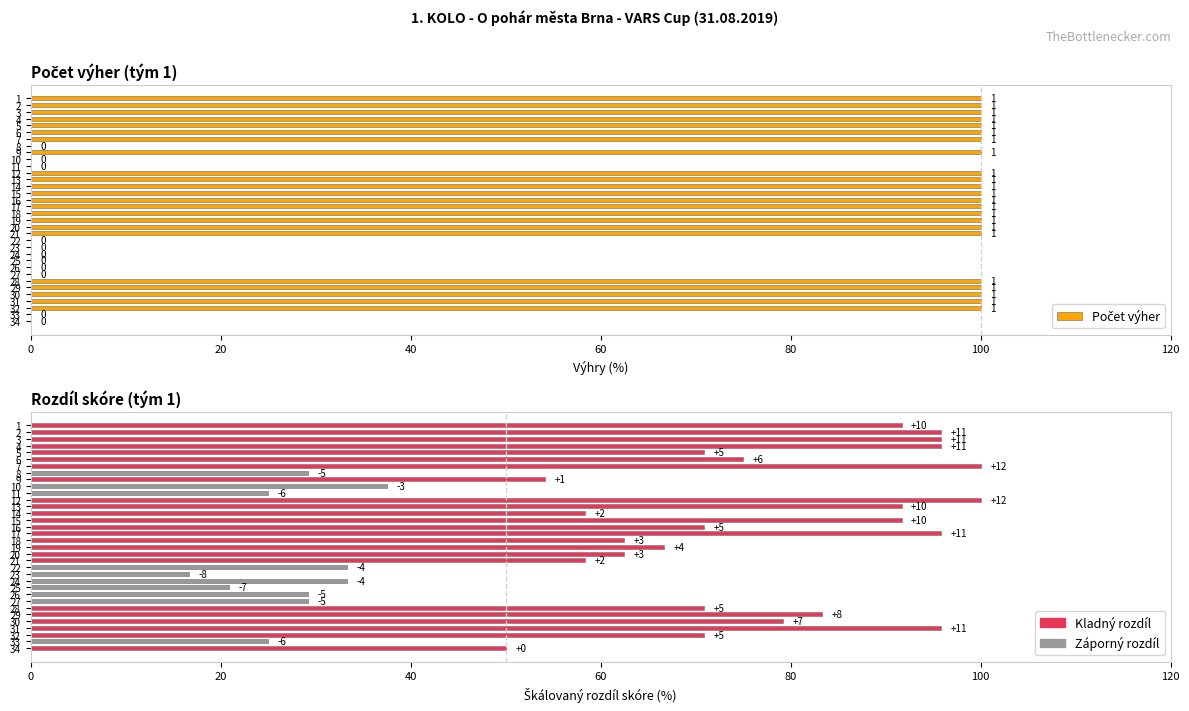

Is it true that Rozdíl skóre equals 101.6 at 20?

False